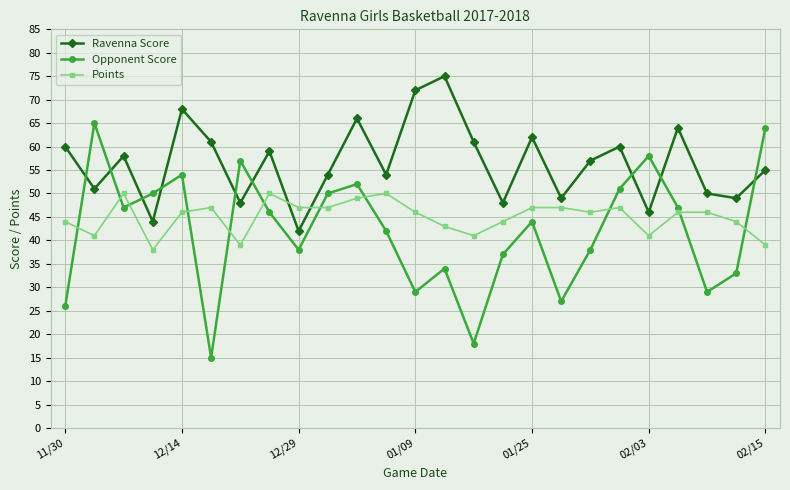

How many intersections are there between Opponent Score and Points?

11